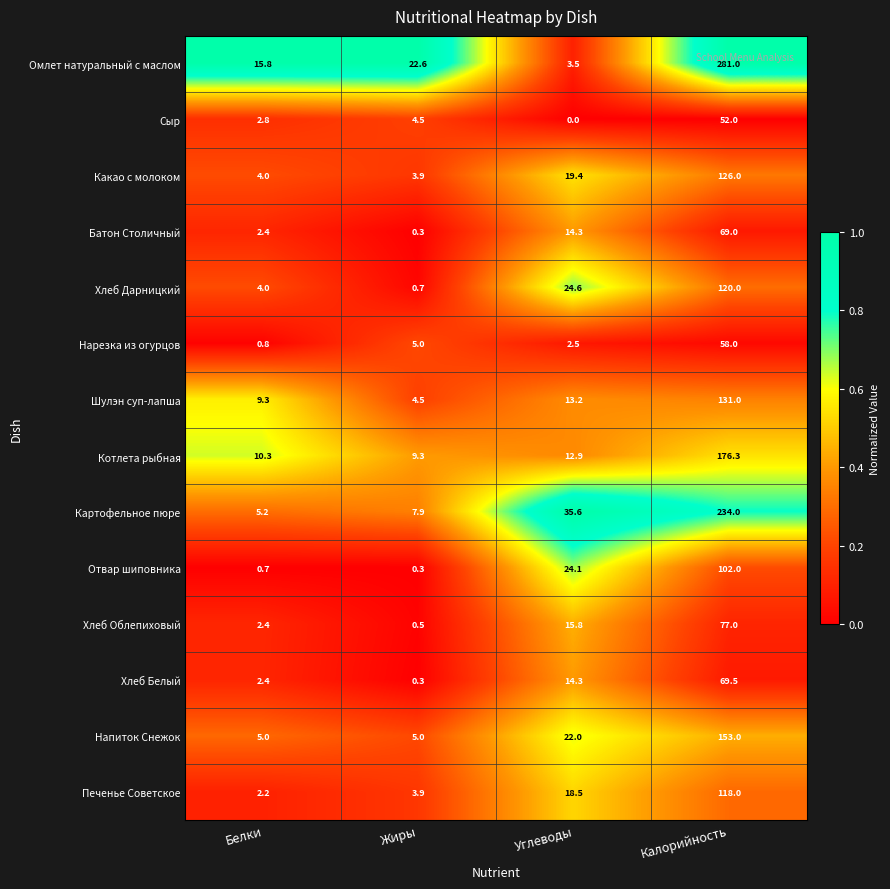

Rank the categories by Какао с молоком value from highest to lowest.

Калорийность, Углеводы, Белки, Жиры